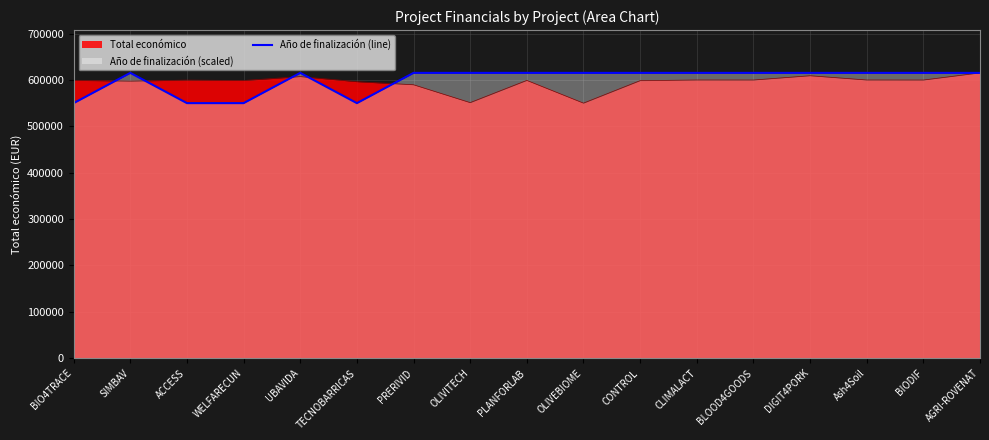

What is the greatest value displayed?

615375